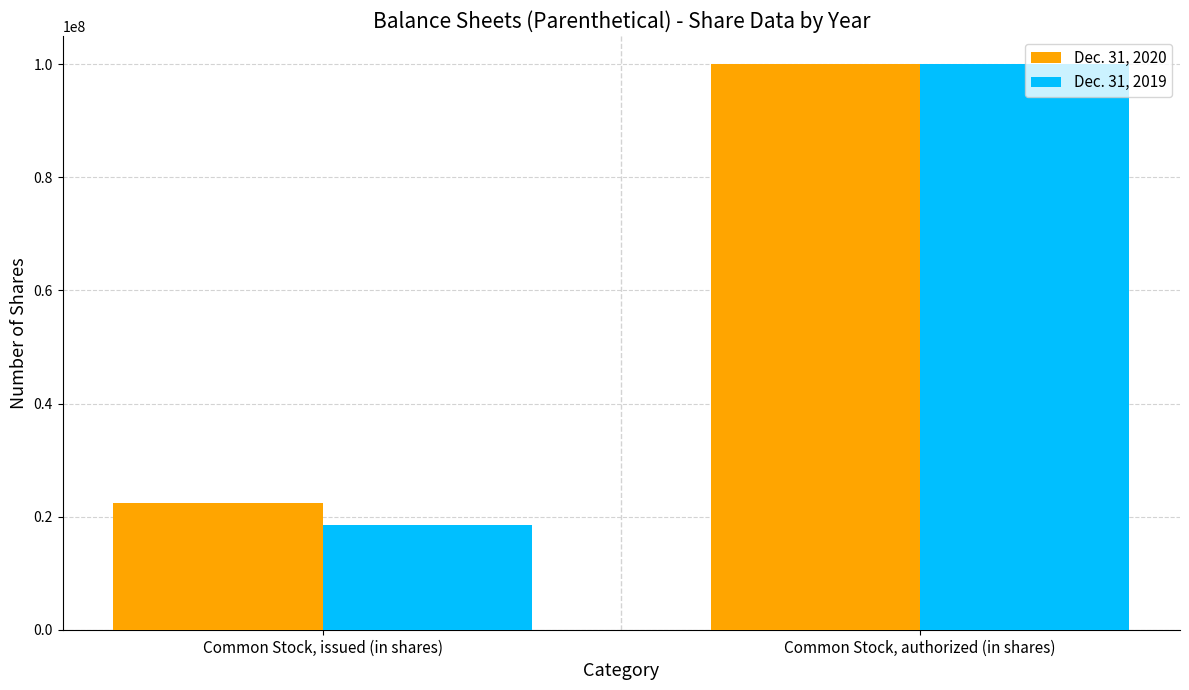

At which label does Dec. 31, 2020 reach its minimum?

Common Stock, issued (in shares)